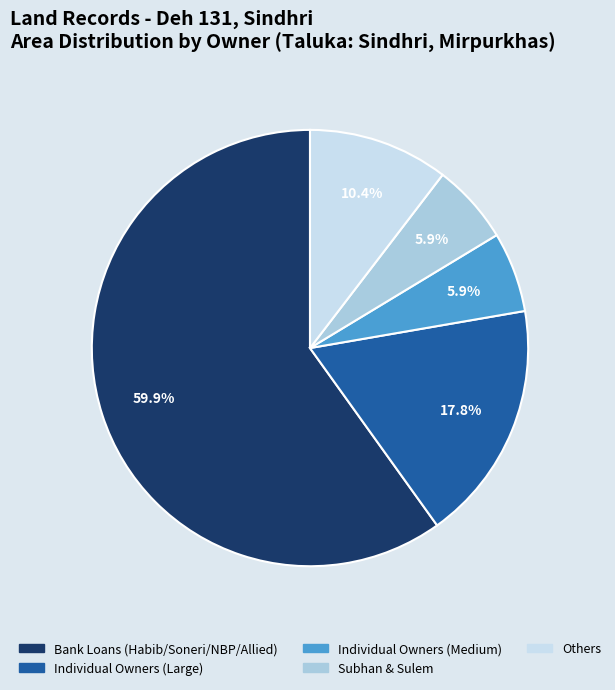

Does any single category account for the majority?

Yes